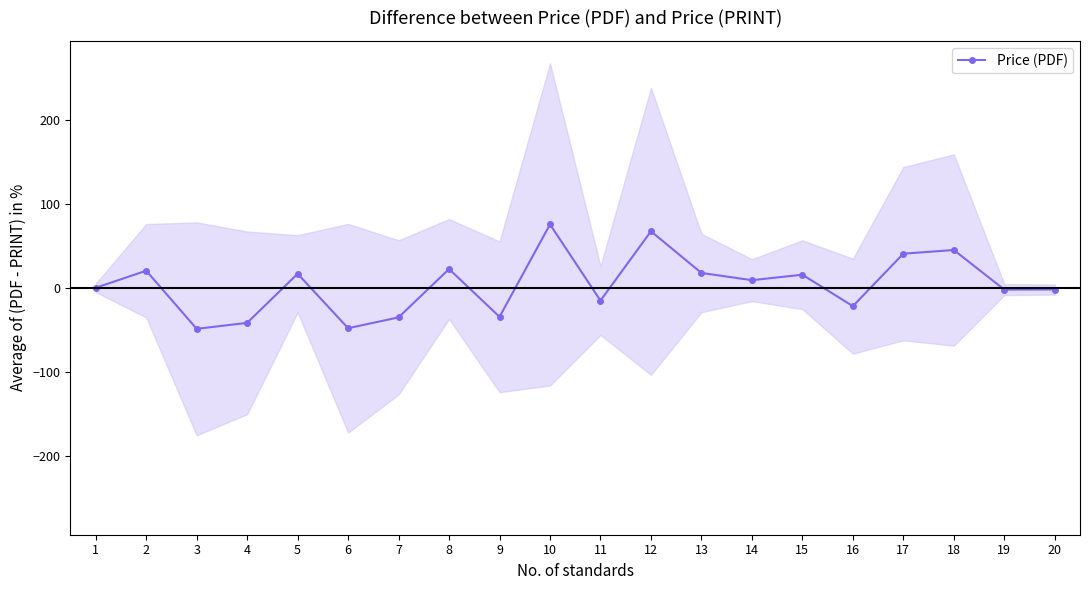

How many interior local peaks (higher than both neighbors) does the data have?

7